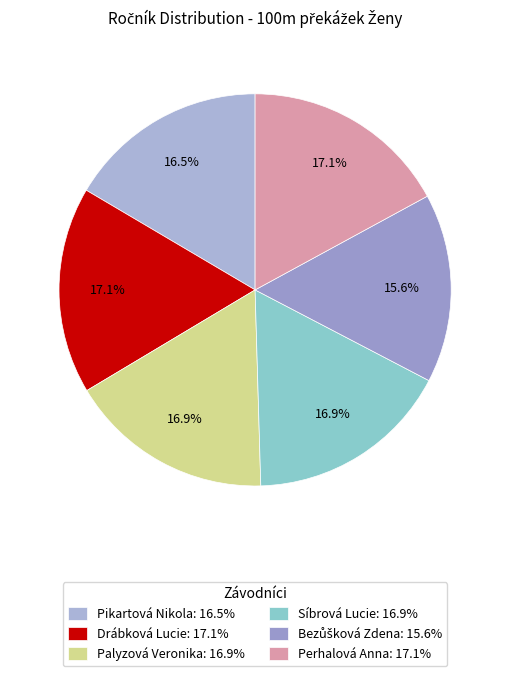

Is the sum of Palyzová Veronika and Perhalová Anna greater than half?

No